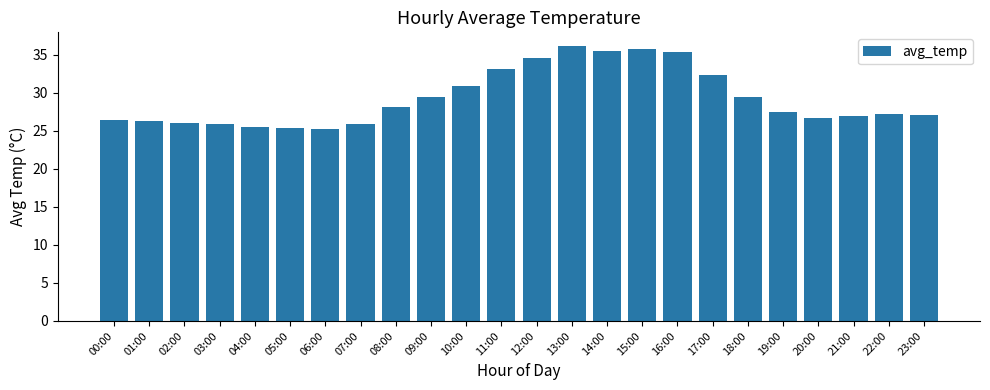

What is the change in value from 17:00 to 23:00?

-5.3